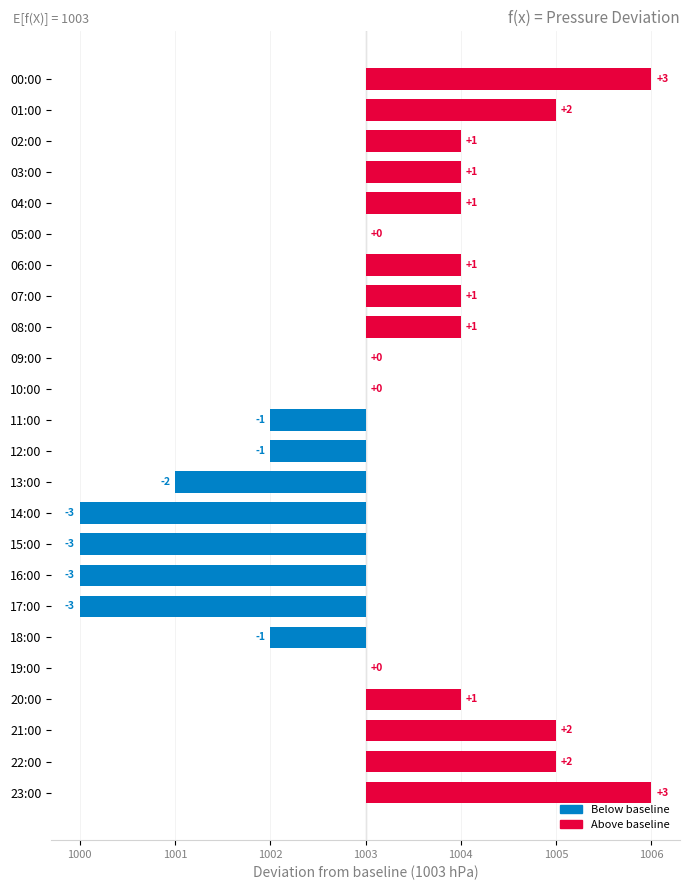

How many series are shown in this chart?

1